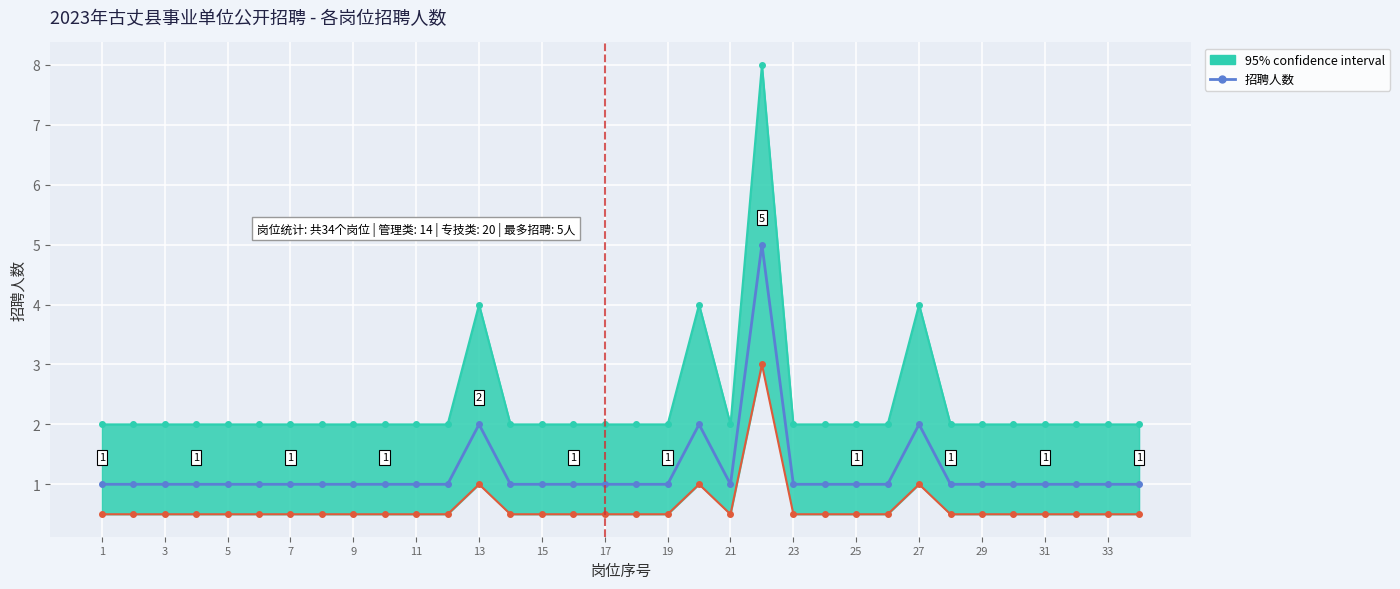

What is the value of the 5th point from the left?

1